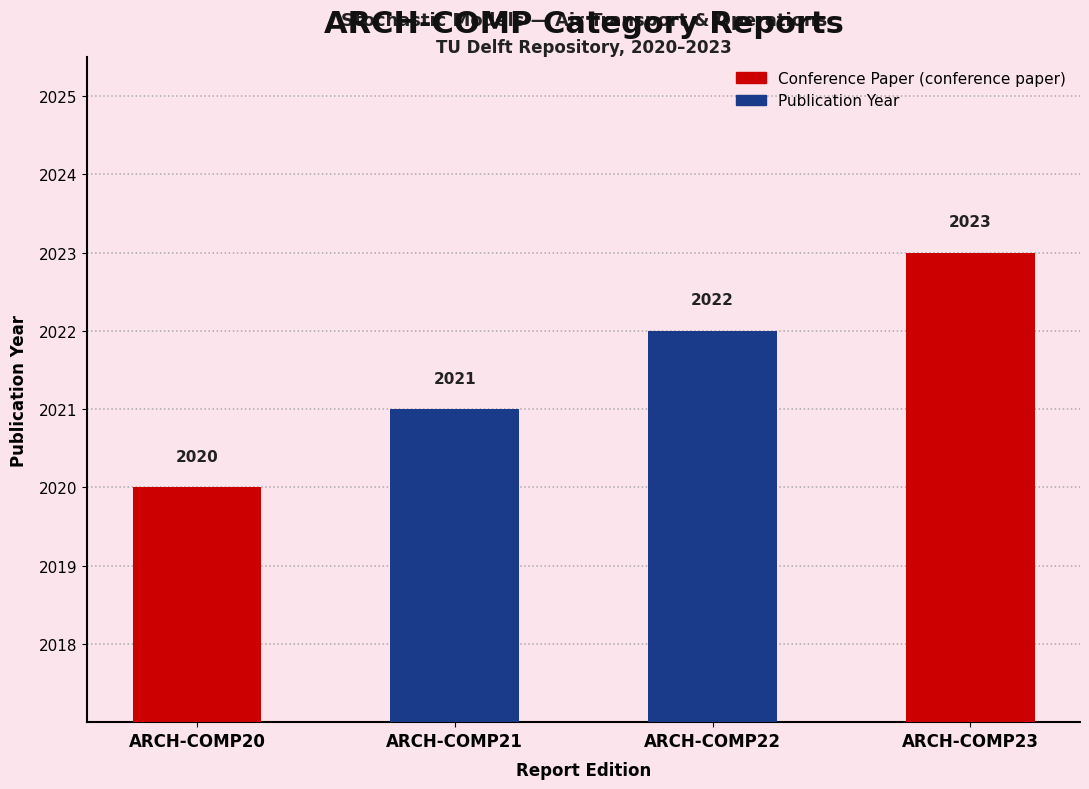

Reading left to right, list all the values displayed in this chart.

2020	2021	2022	2023